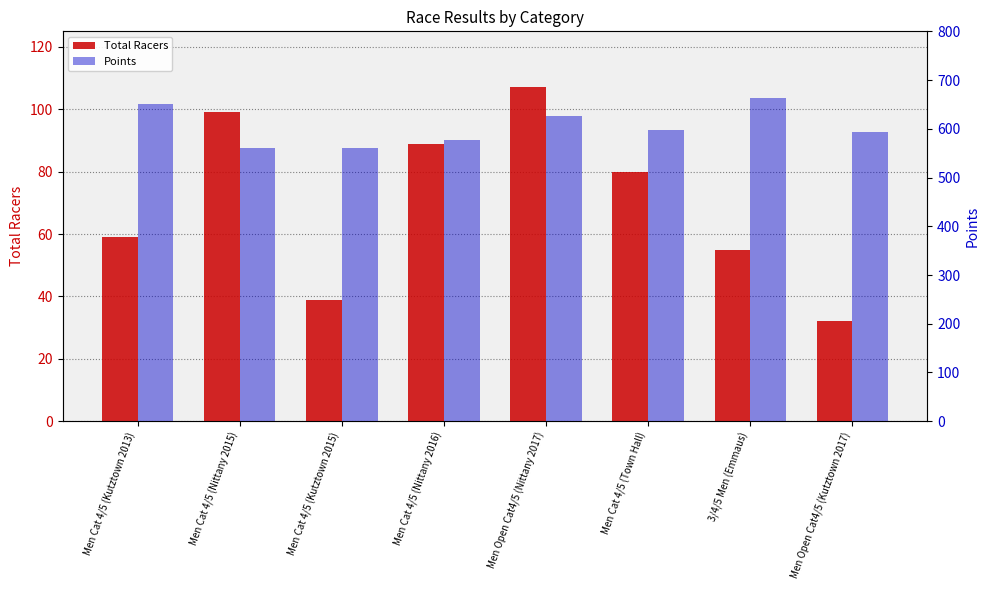

At which category does the chart reach its minimum across all series?

Men Open Cat4/5 (Kutztown 2017)